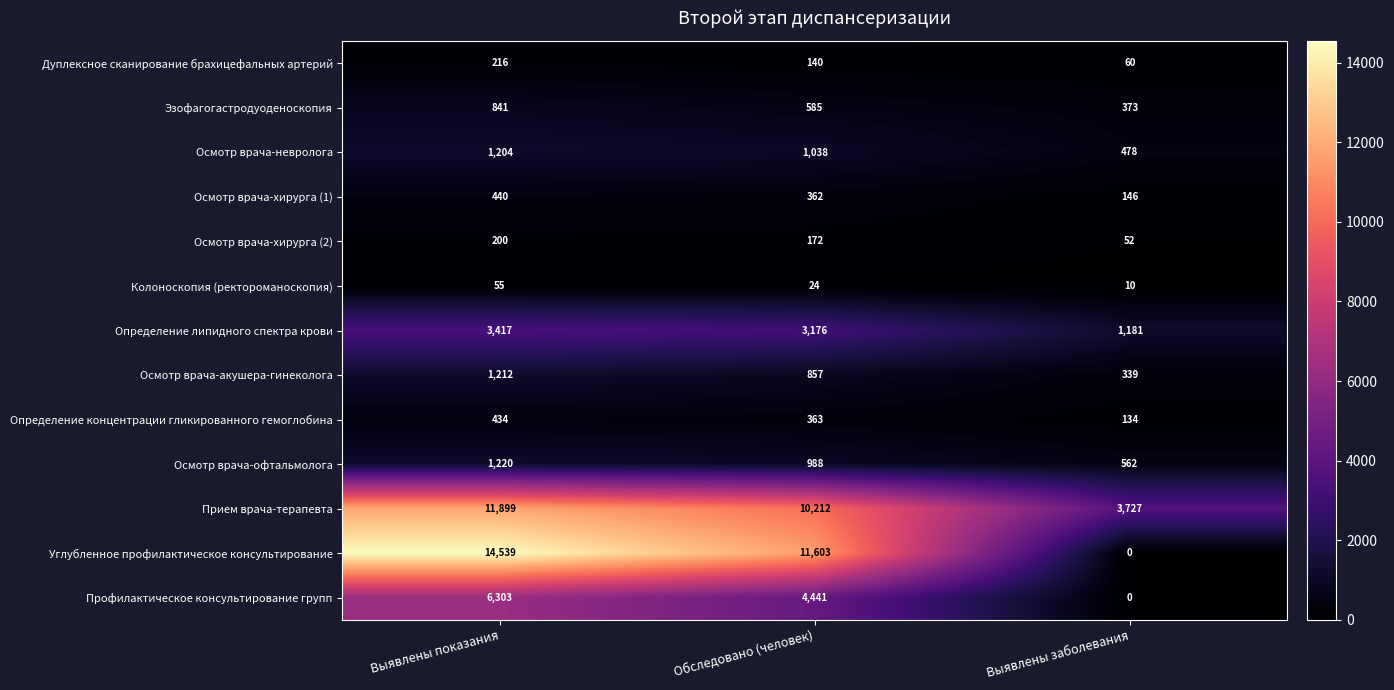

Which series has the largest total across all categories?

Углубленное профилактическое консультирование